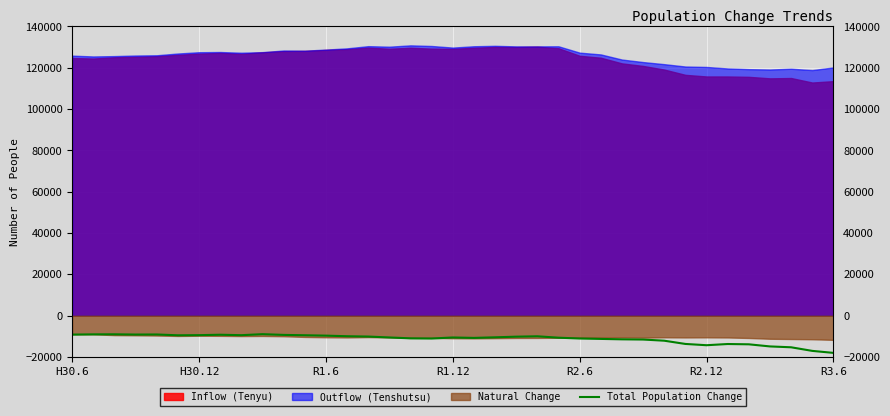

How many data points does each series have?

37